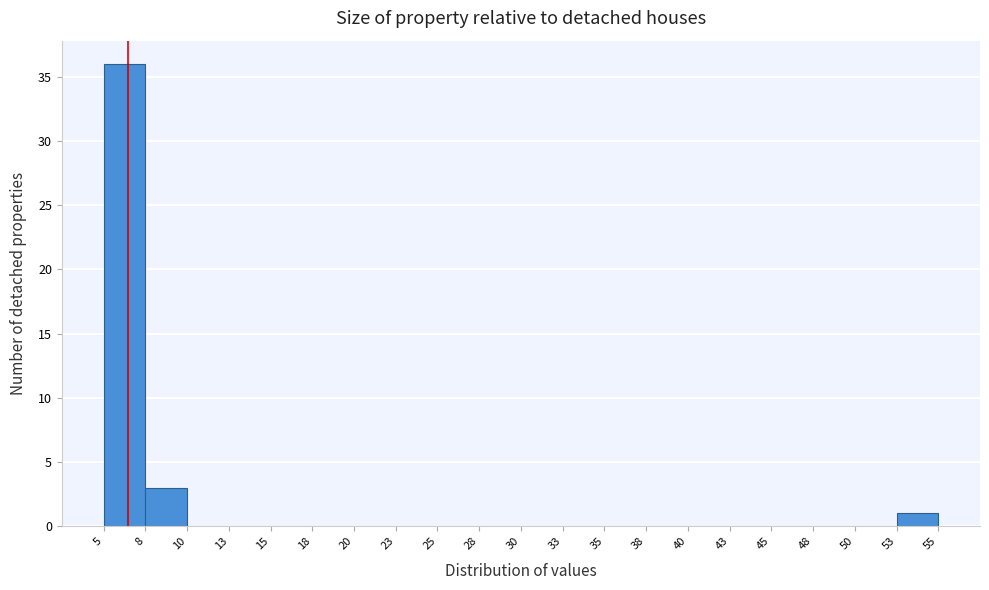

What is the height of the bar covering 5 to 8 on the x-axis? The values are not printed on the chart, so give them approximately, as read against the axis.

36